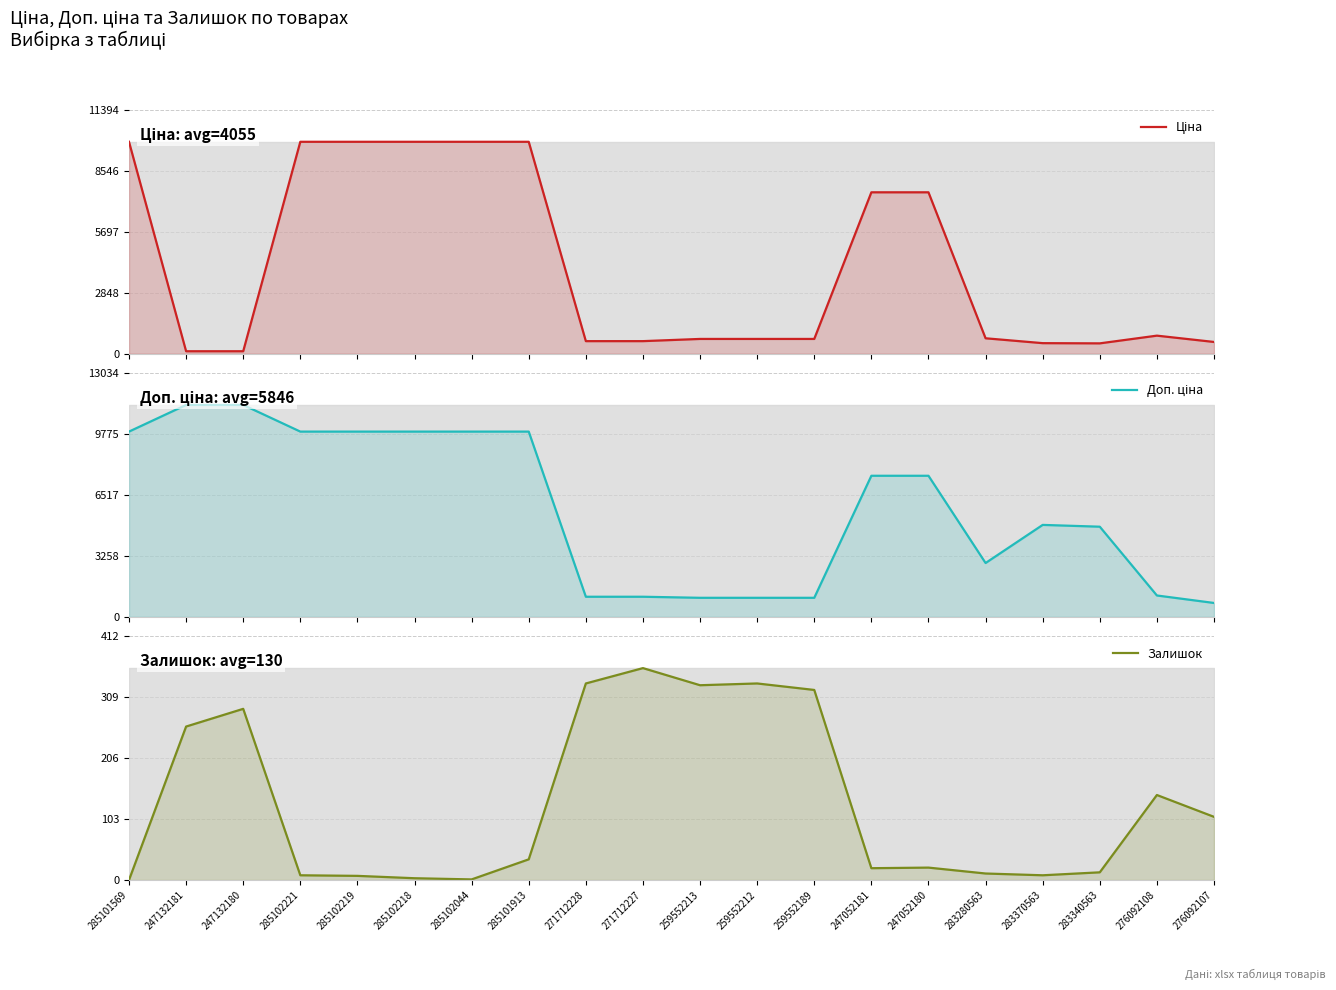

Does the chart display data point markers on the line(s)?

No